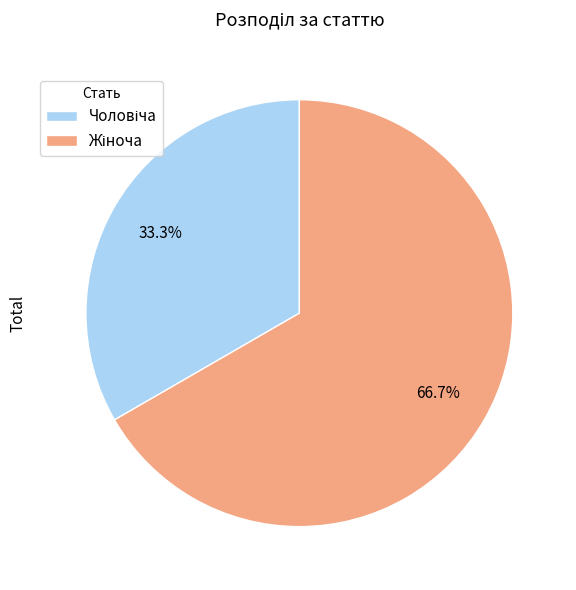

Is there any slice that represents more than half of the pie?

Yes